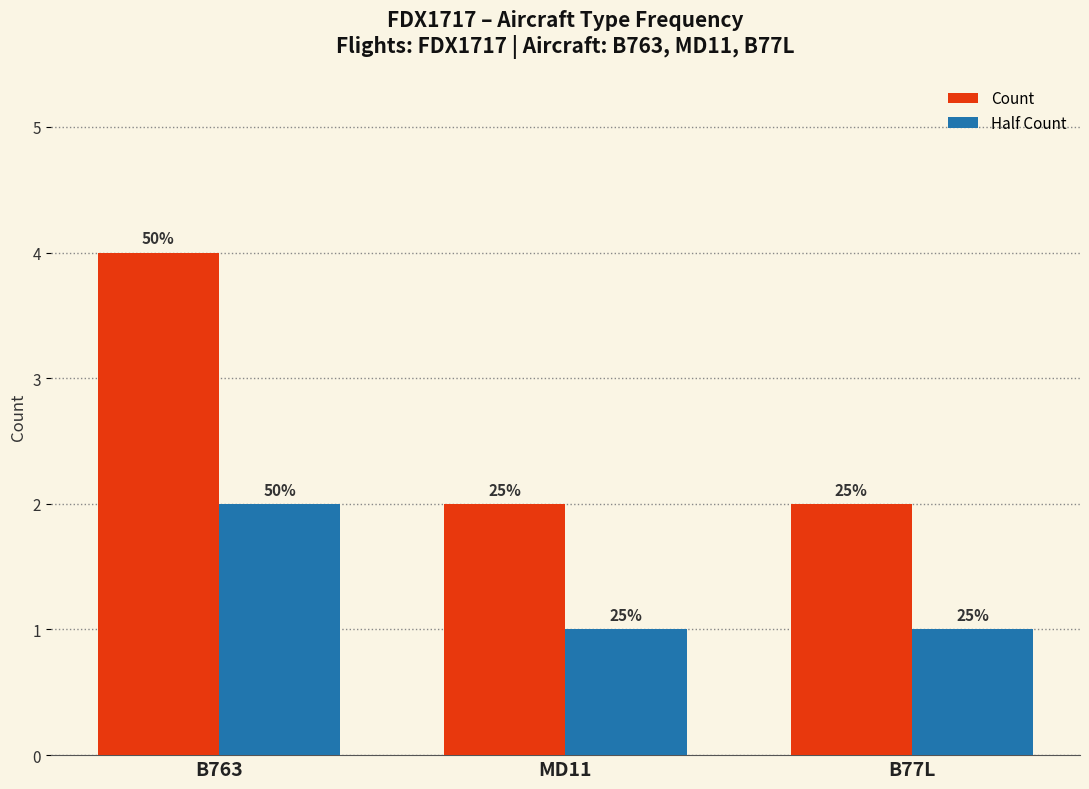

Which series has the largest total across all categories?

Count